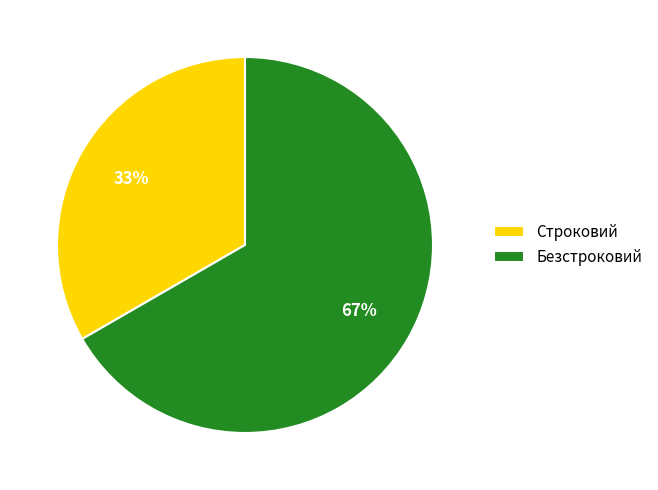

To the nearest percent, what percentage of the pie is Строковий?

33%